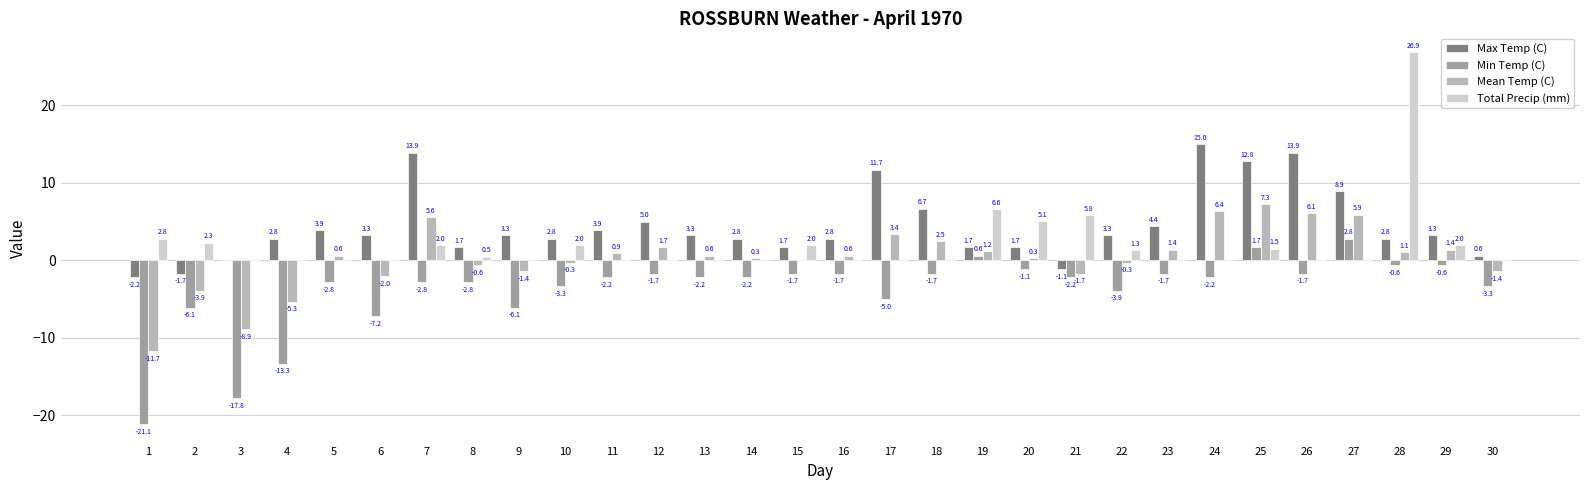

Count the number of data series in this chart.

4